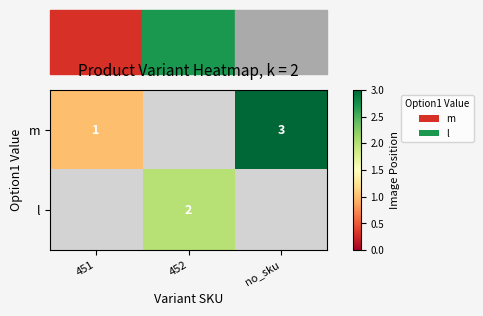

How many distinct data groups are displayed?

2